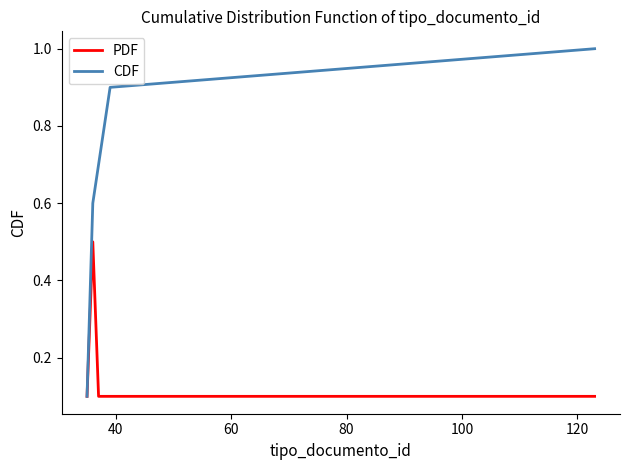

Is this an area chart (filled region under the line)?

No